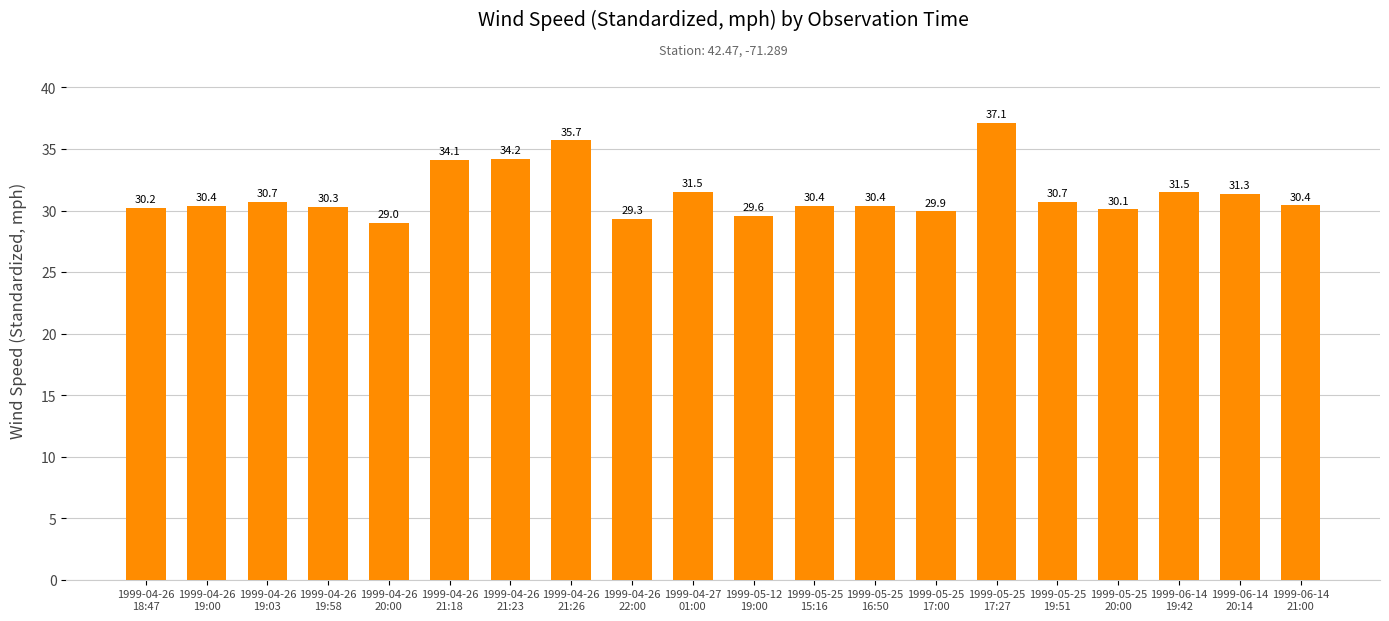

Read the value at 1999-04-26
21:26.

35.7